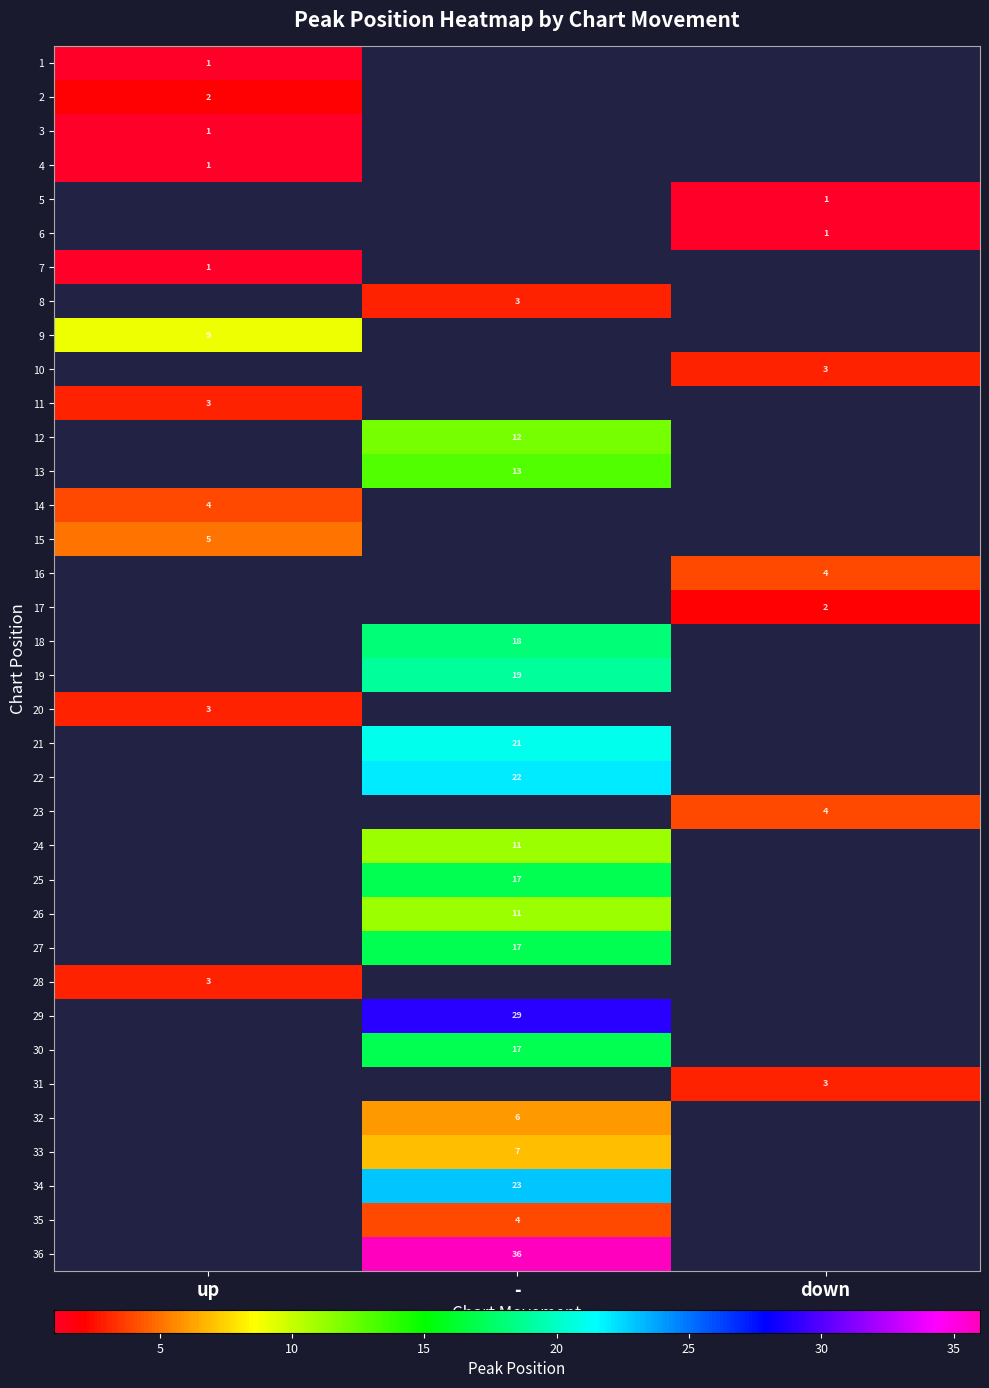

True or false: 14 has a value of 4 at up.

True